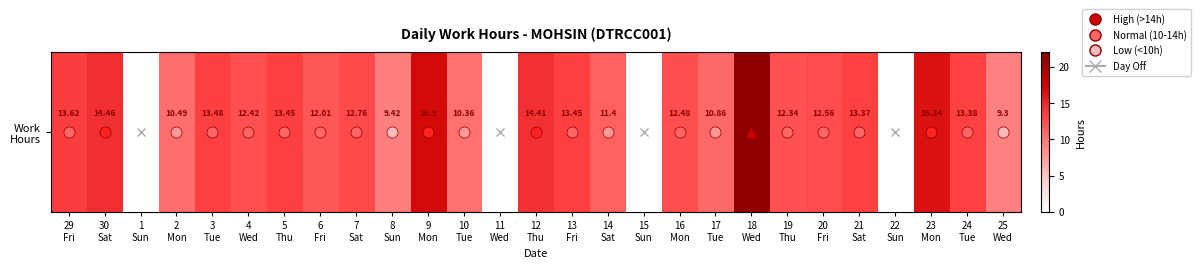

At which label is the value closest to 10?

10
Tue